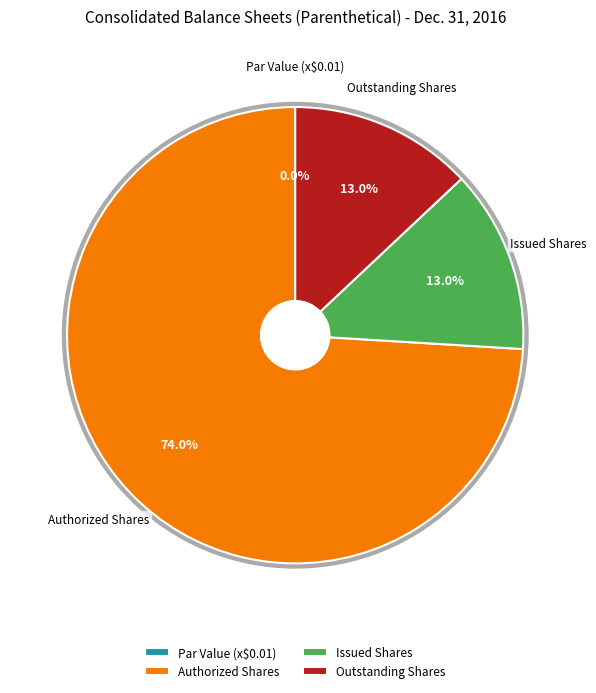

Count the number of slices in the pie.

4